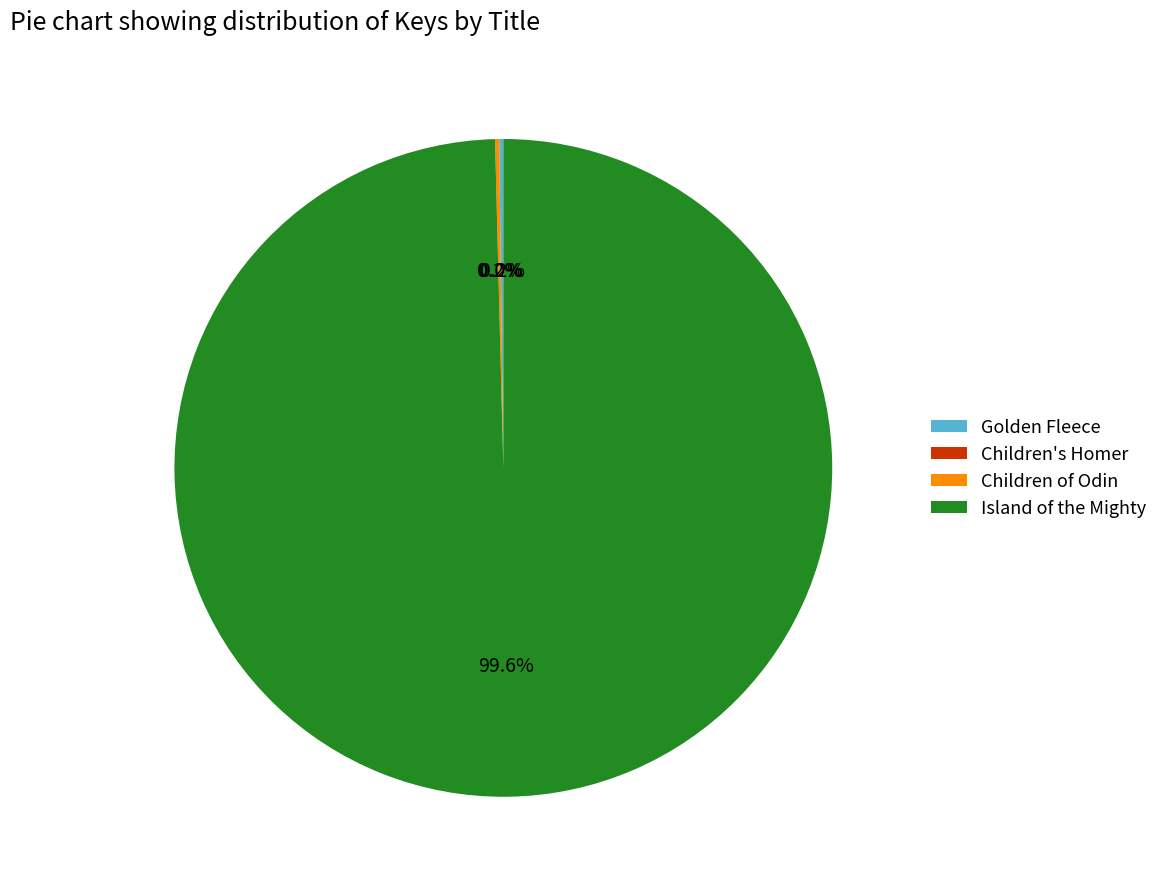

Does Island of the Mighty represent more than half of the total?

Yes